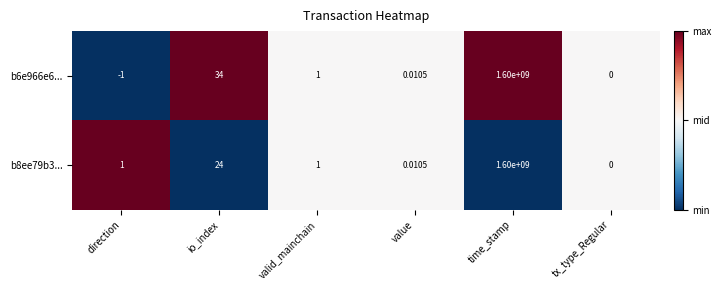

At which label does b6e966e6... reach its minimum?

direction